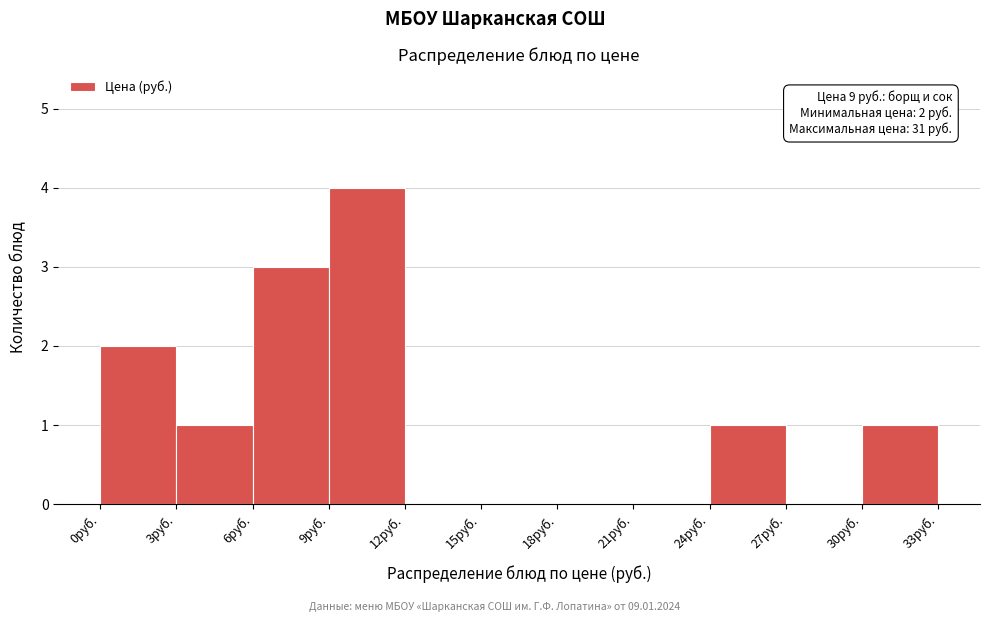

Over which range of the x-axis is the bar tallest?

9 to 12